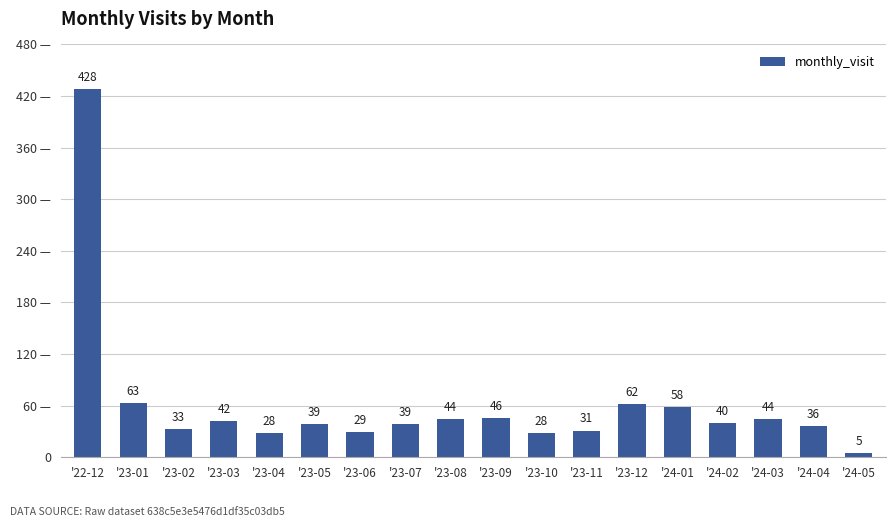

What position from the right is '23-09?

9